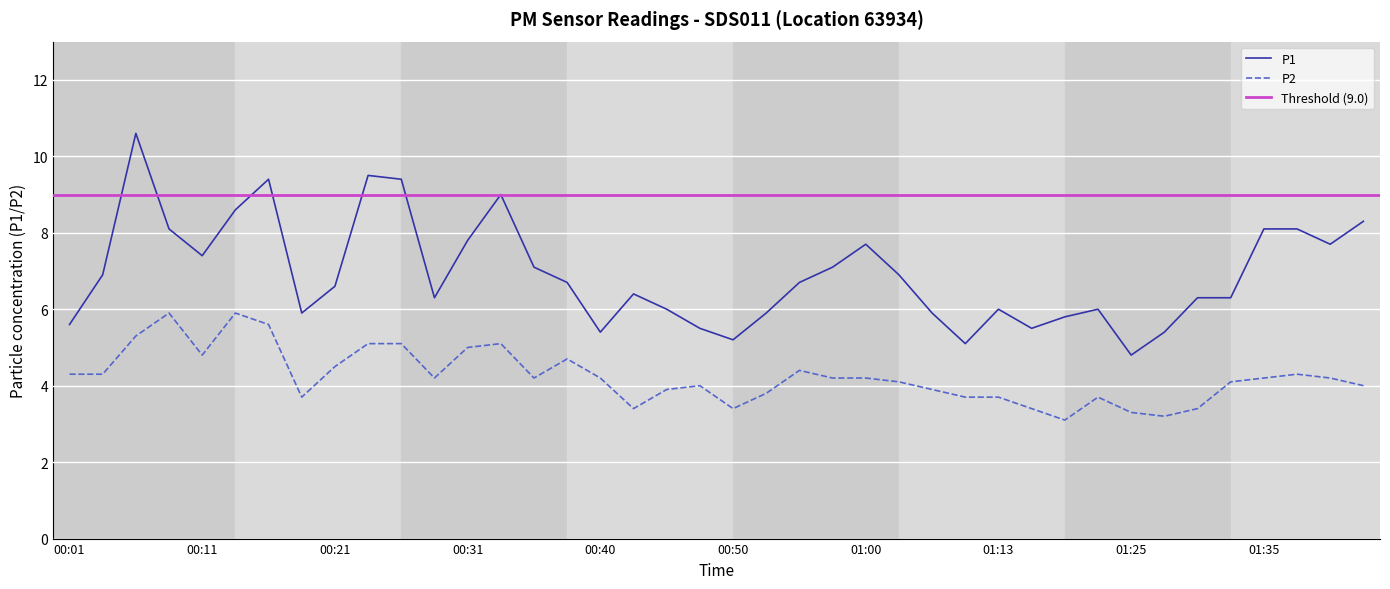

What is the difference between the second highest and minimum values in the P1 series?

4.7